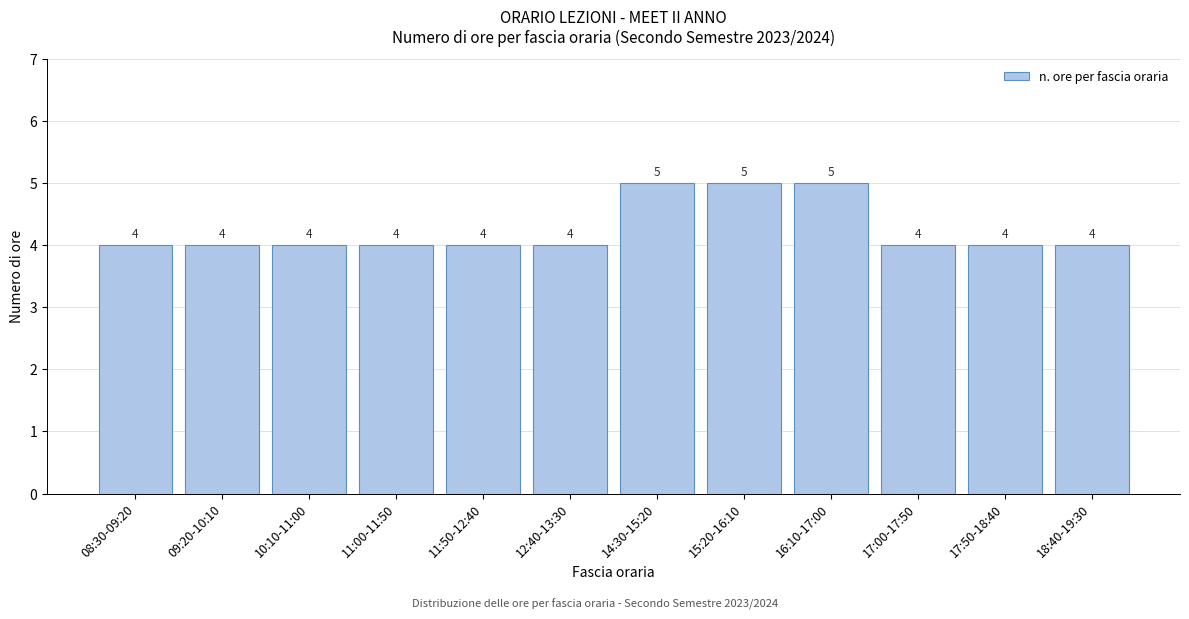

Reading left to right, extract all data points from this chart.

4	4	4	4	4	4	5	5	5	4	4	4